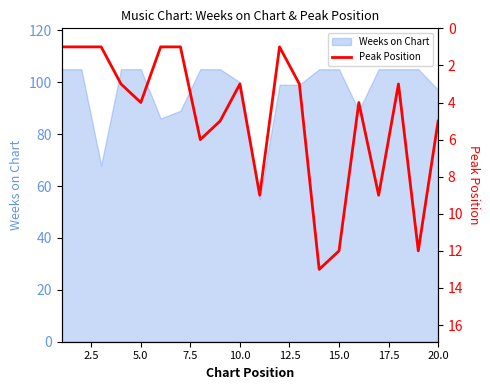

Is it true that Weeks on Chart equals 105 at 15.0?

True